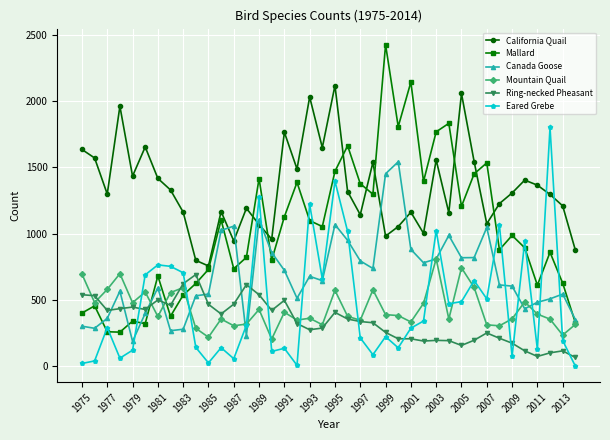

How many values in the Canada Goose series are below 646?

20